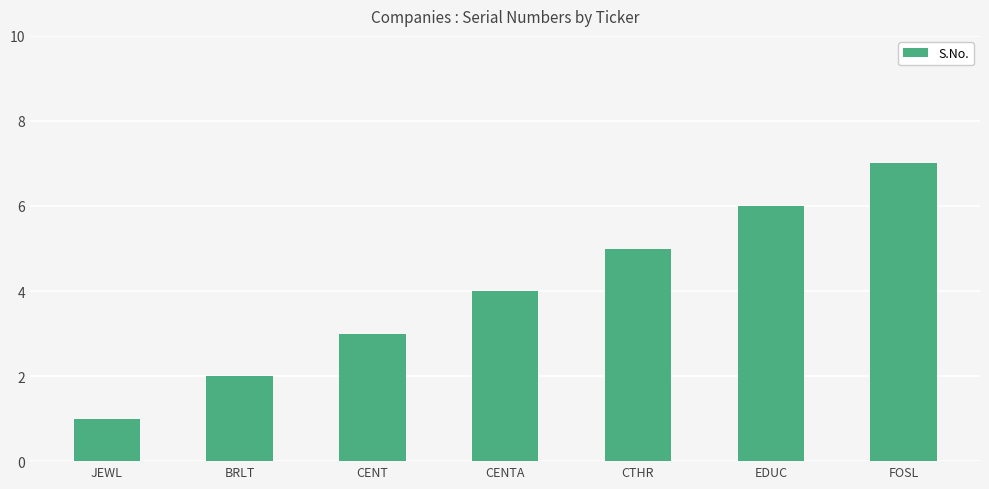

The value at JEWL is 0. True or false?

False